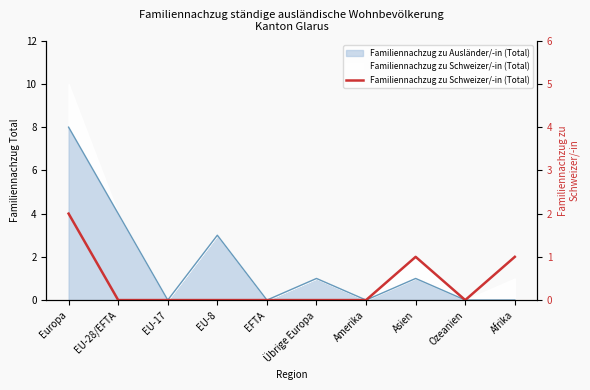

Which category has the lowest value across all series?

EU-28/EFTA